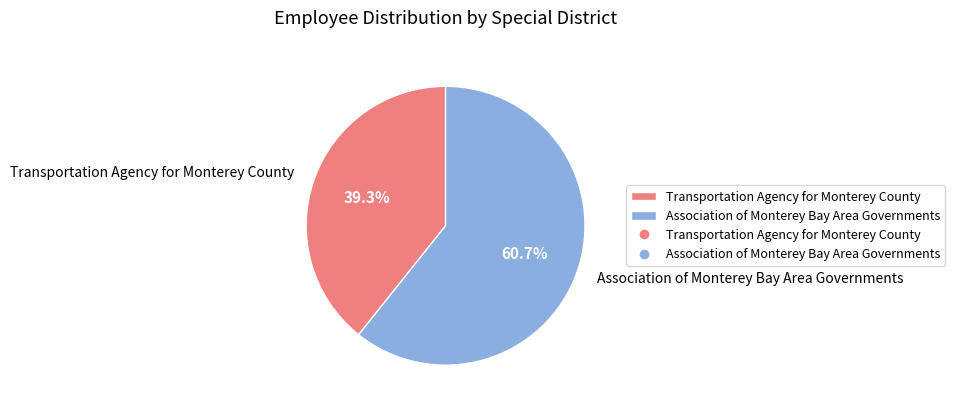

Approximately how many times larger is the value at Association of Monterey Bay Area Governments compared to Transportation Agency for Monterey County?

1.5